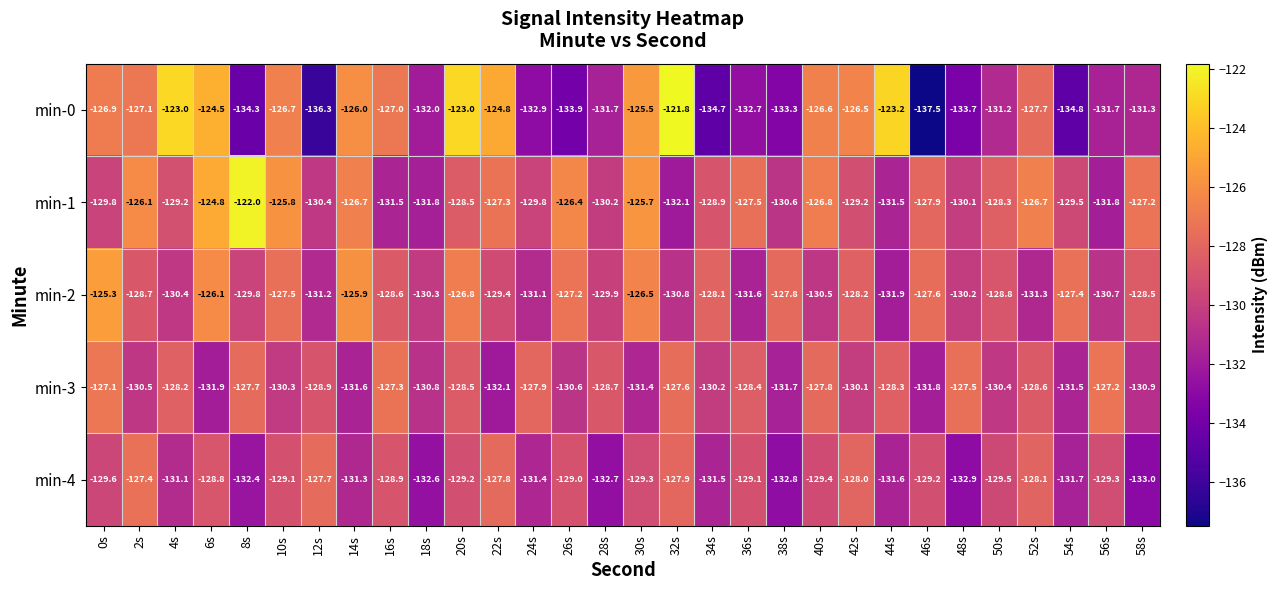

What is the average value of the min-0 series?

-129.4